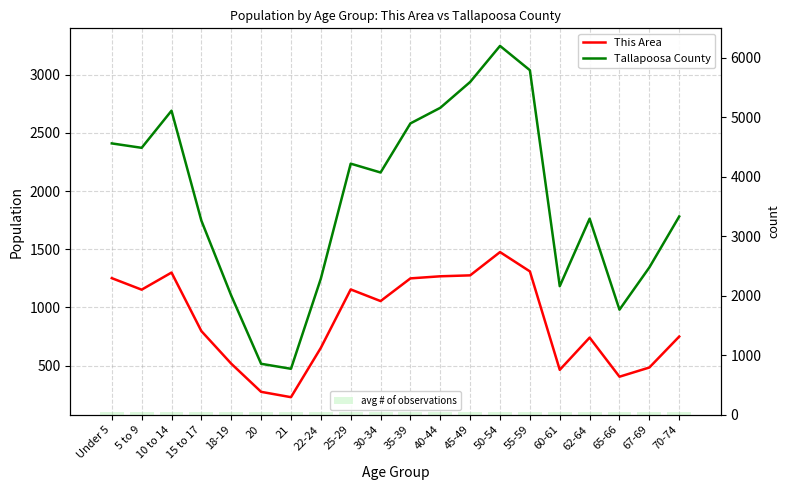

List the series in order of their peak value, lowest first.

avg # of observations, This Area, Tallapoosa County